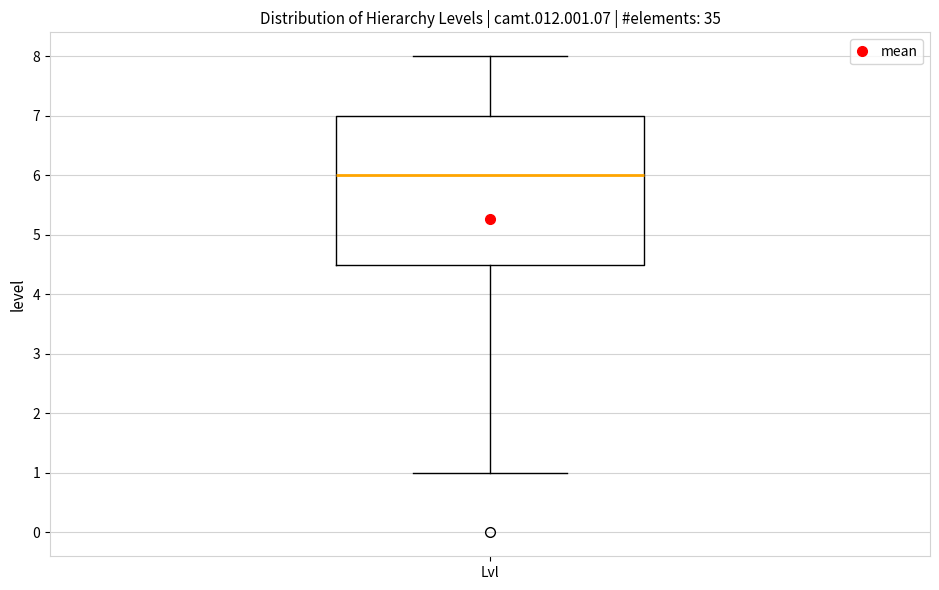

Transcribe this box plot: give where the median line is, the range the box spans, and where the two whiskers end, as read against the y-axis. The values are not printed on the chart, so give them approximately, as read against the axis.

median 6.0, box 4.5 to 7.0, whiskers 1.0 to 8.0